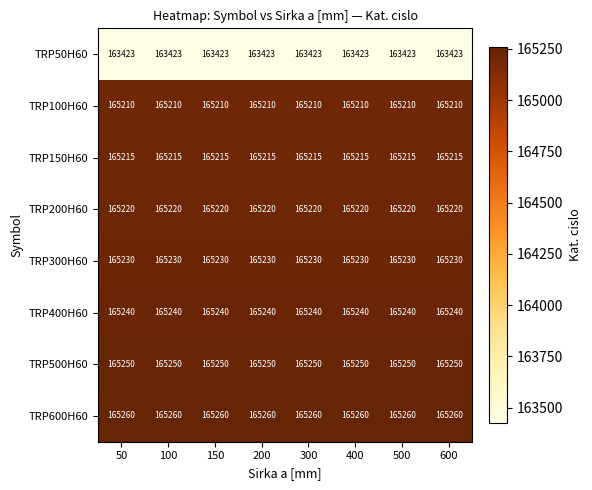

What is the maximum value shown in the chart?

165260